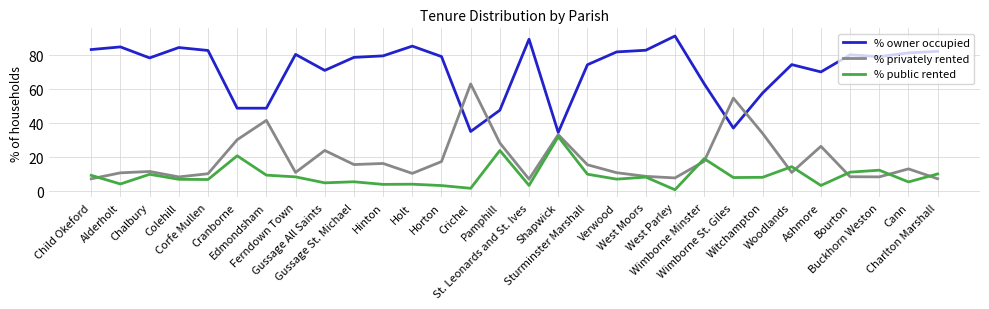

List the series in order of their overall mean, highest first.

% owner occupied, % privately rented, % public rented